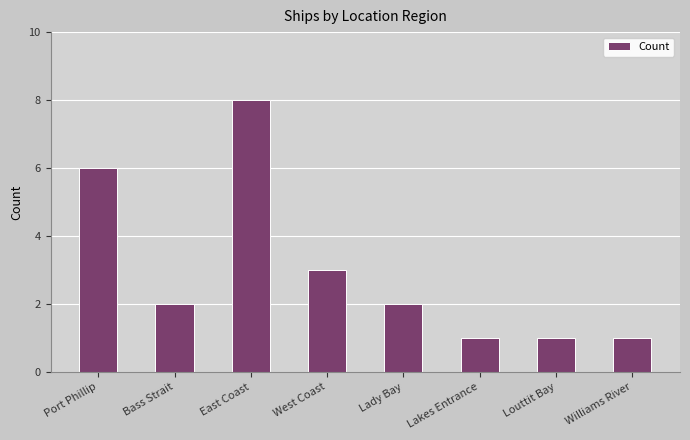

Which label corresponds to the largest value in the chart?

East Coast